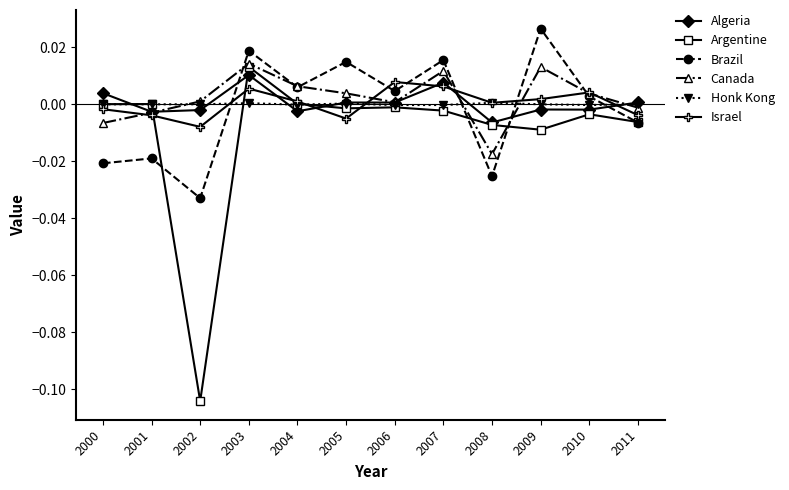

Between which two adjacent categories do Algeria and Brazil first intersect?

2002 and 2003